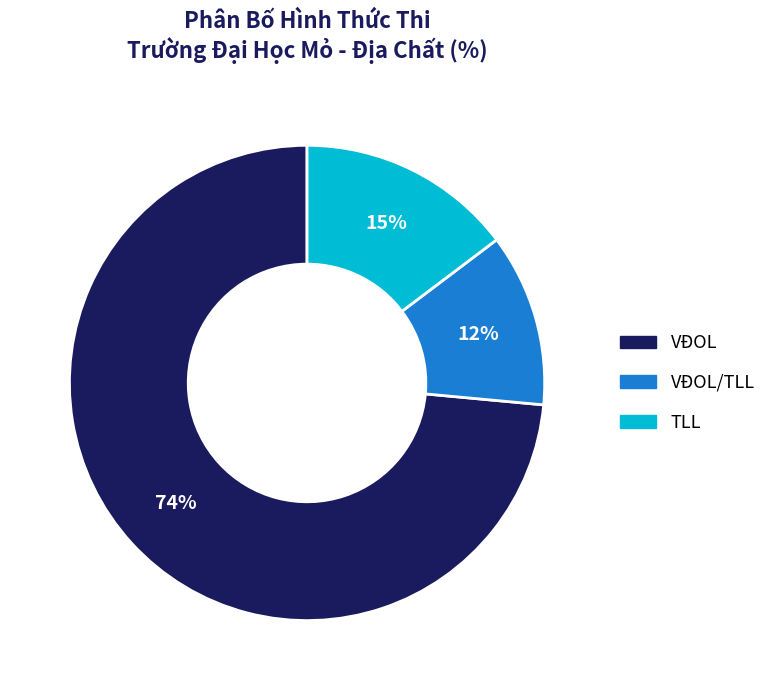

Is there a majority slice in this chart?

Yes